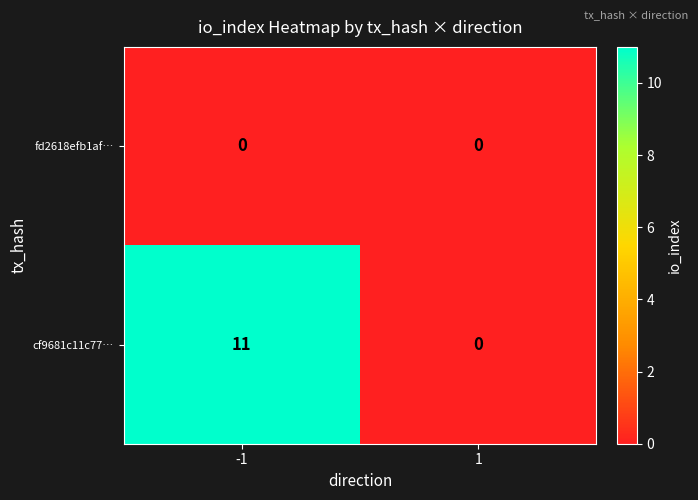

Is it true that fd2618efb1af… equals 0 at -1?

True